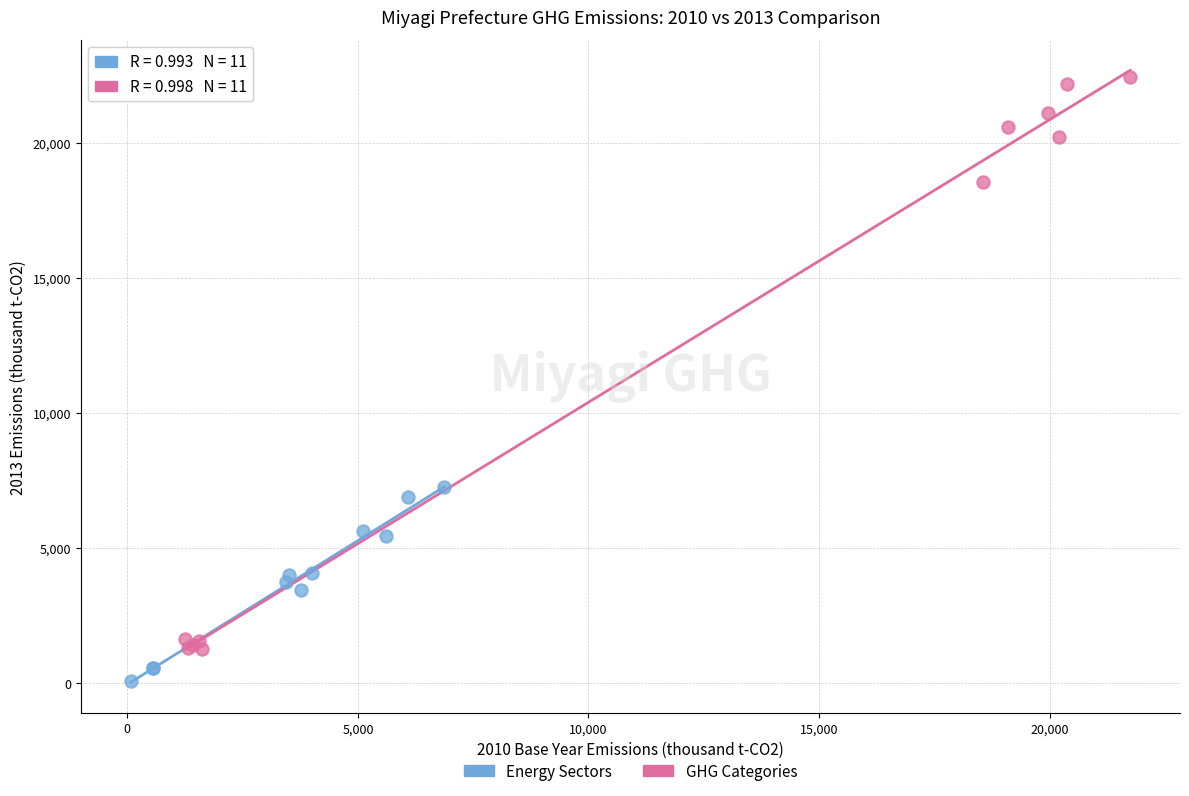

Which series contains the lowest Y value?

Energy Sectors